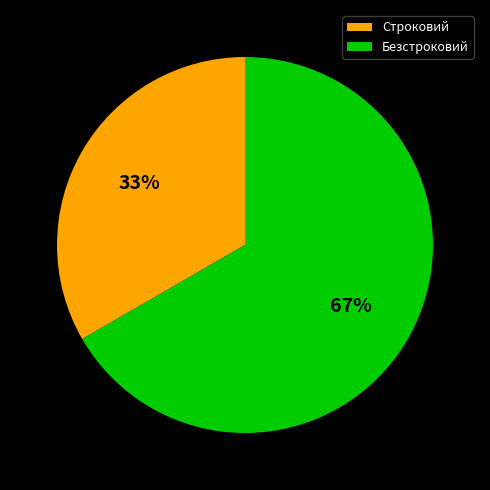

To the nearest percent, what portion does Строковий represent?

33%